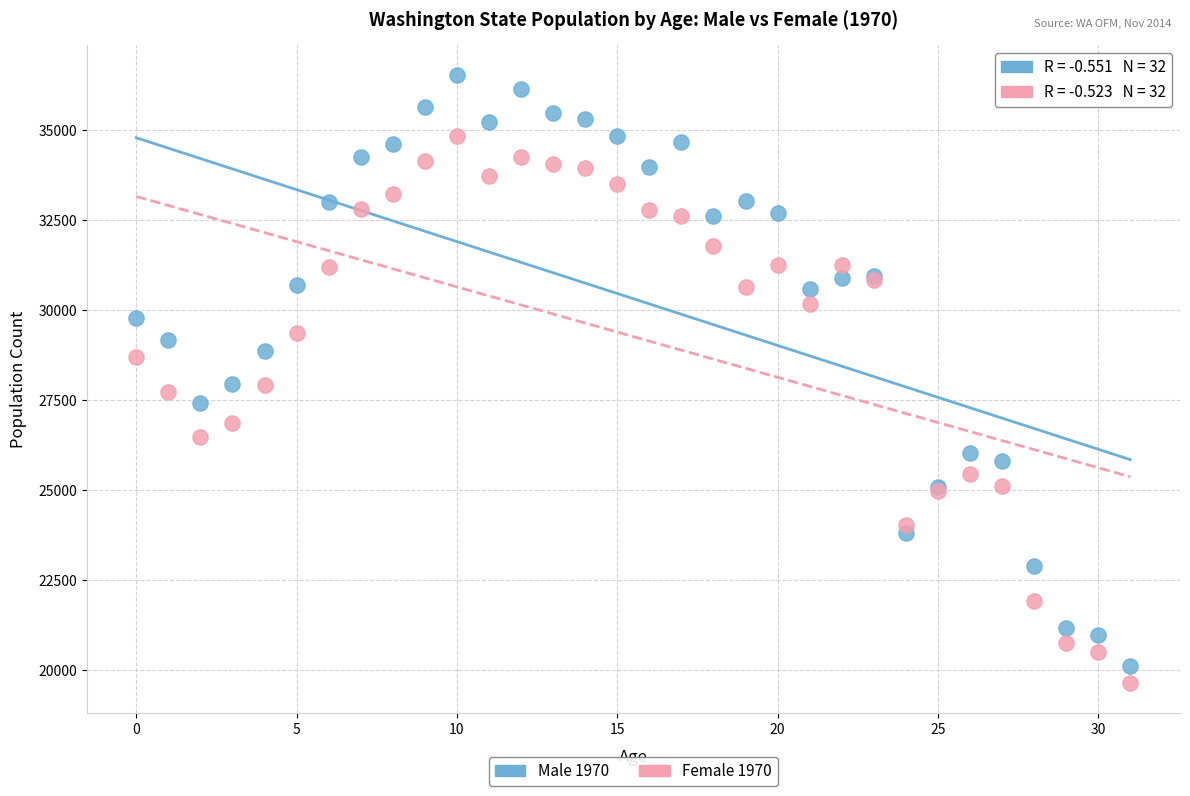

What are all the series names shown in the legend?

Male 1970, Female 1970